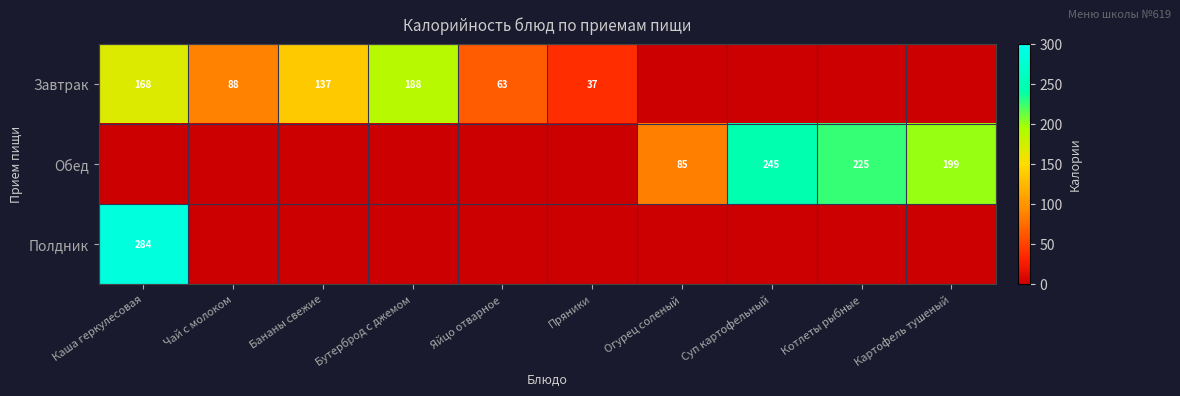

What is the difference between the Завтрак values at Яйцо отварное and Каша геркулесовая?

105